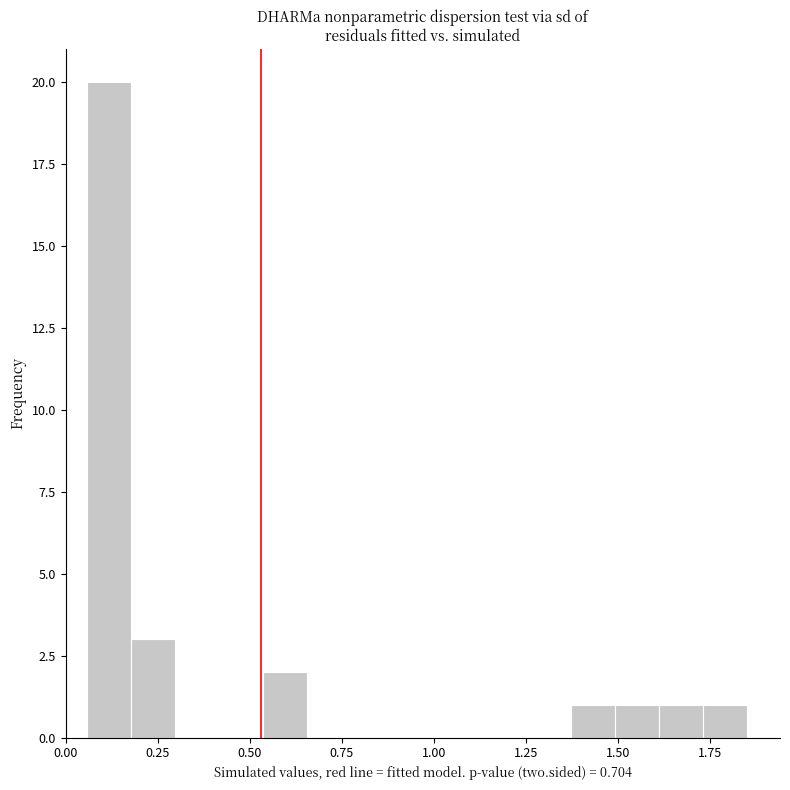

Around what value on the x-axis is the tallest bar? Give the approximate position of its centre, as read against the axis.

0.10